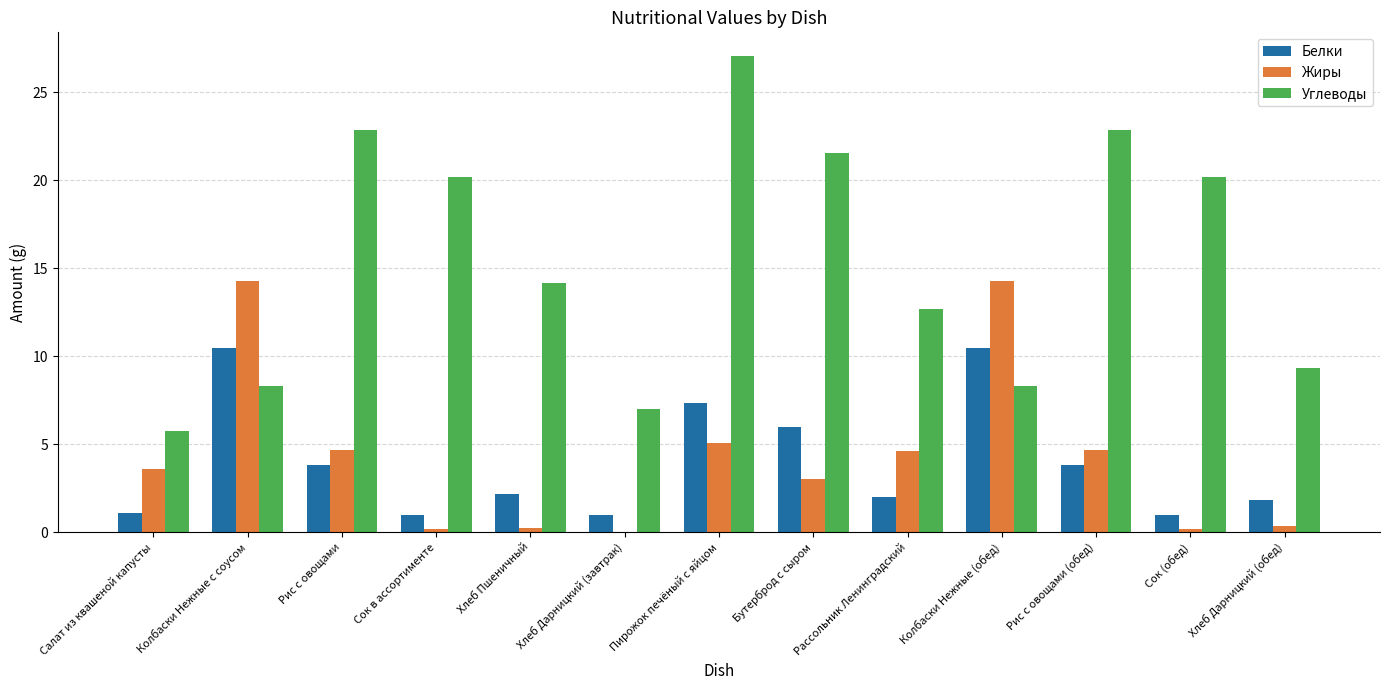

Is it true that Белки equals 2.0 at Рассольник Ленинградский?

True